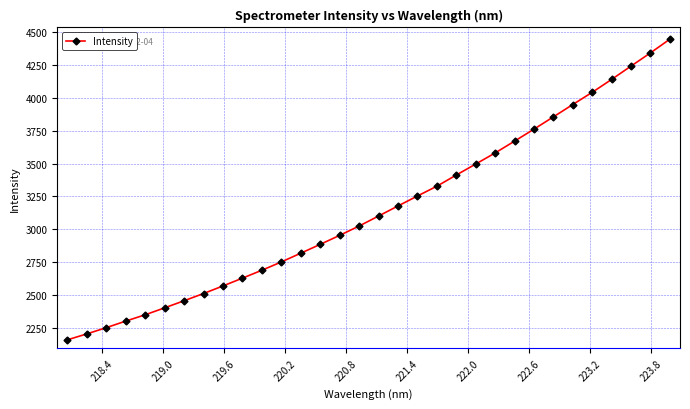

What is the value of the 26th point from the left?

3854.7